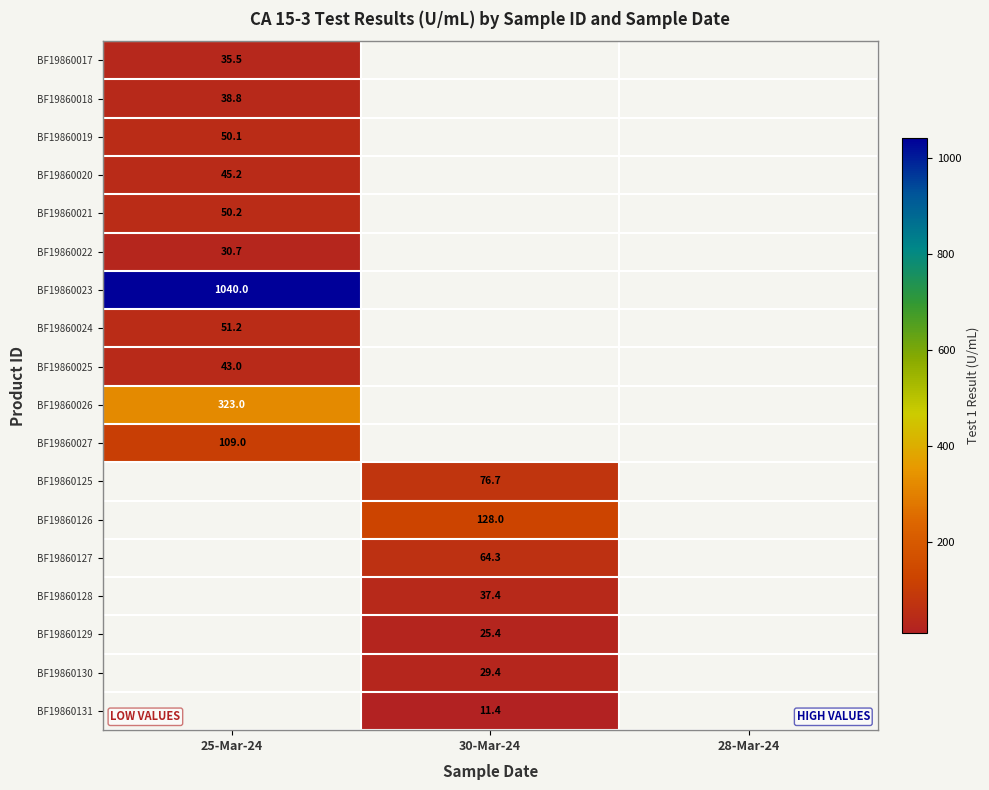

What is the minimum value shown in the chart?

11.4